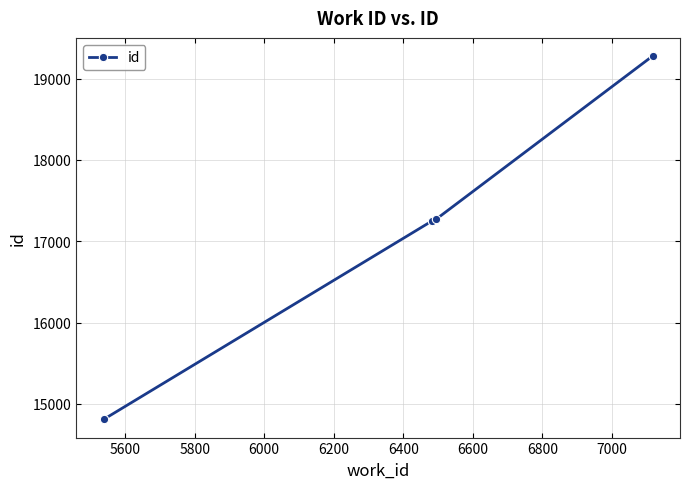

What is the maximum value shown in the chart?

19277